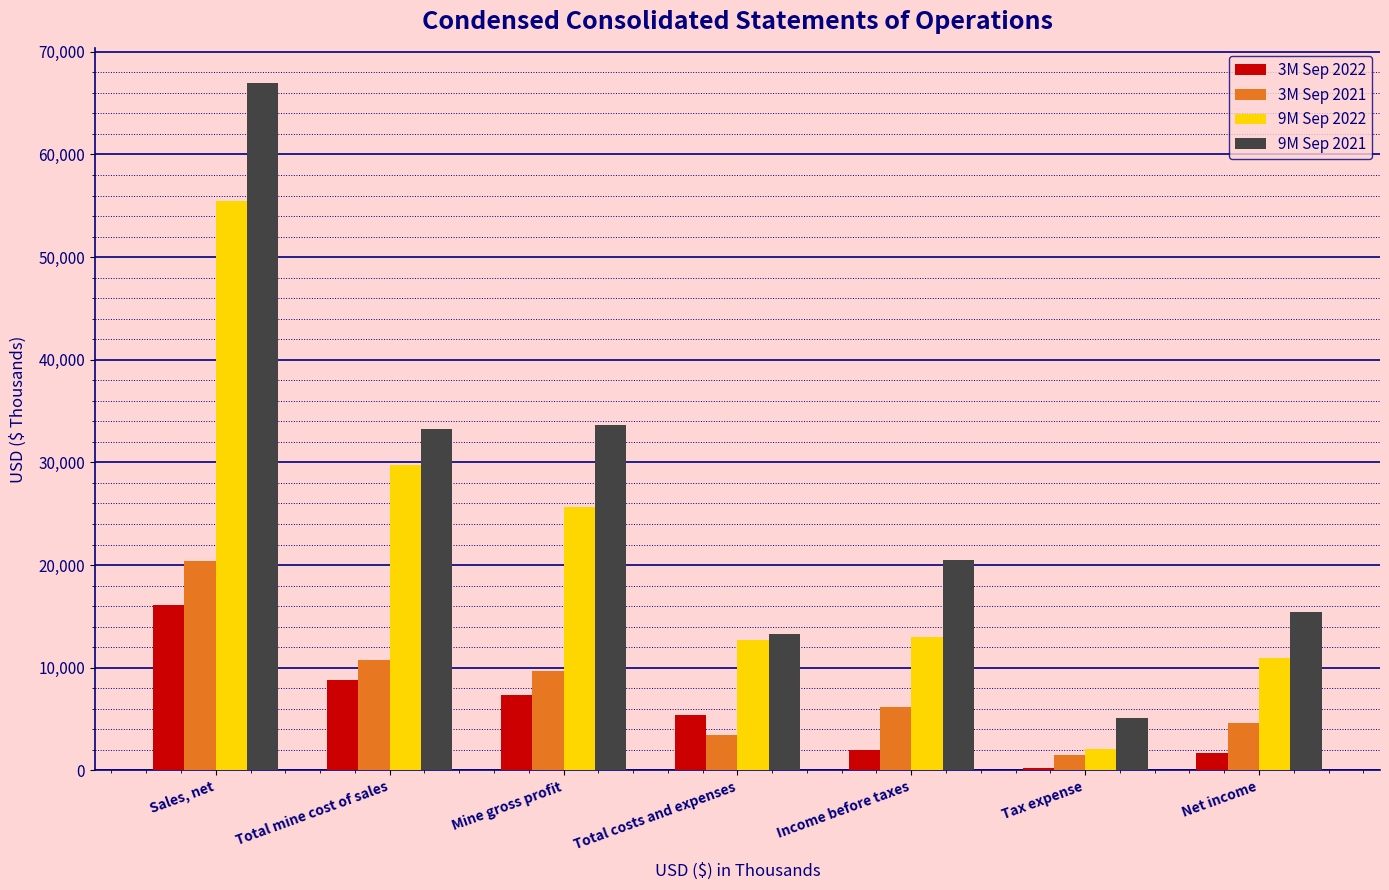

What is the value of the 9M Sep 2021 bar at the 4th from the left?

13235